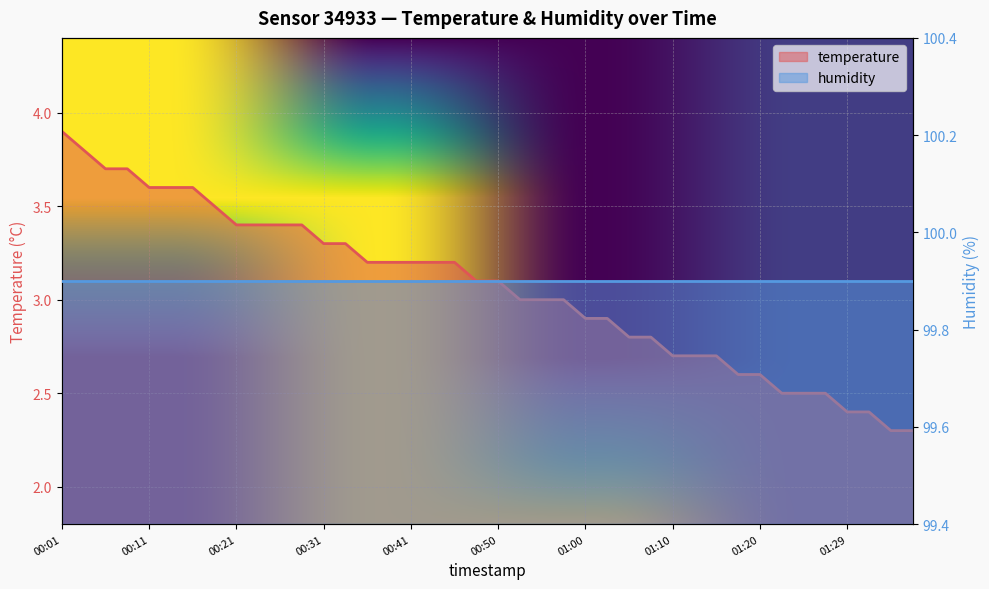

The chart shows a value of 5.4 at 00:38. True or false?

False